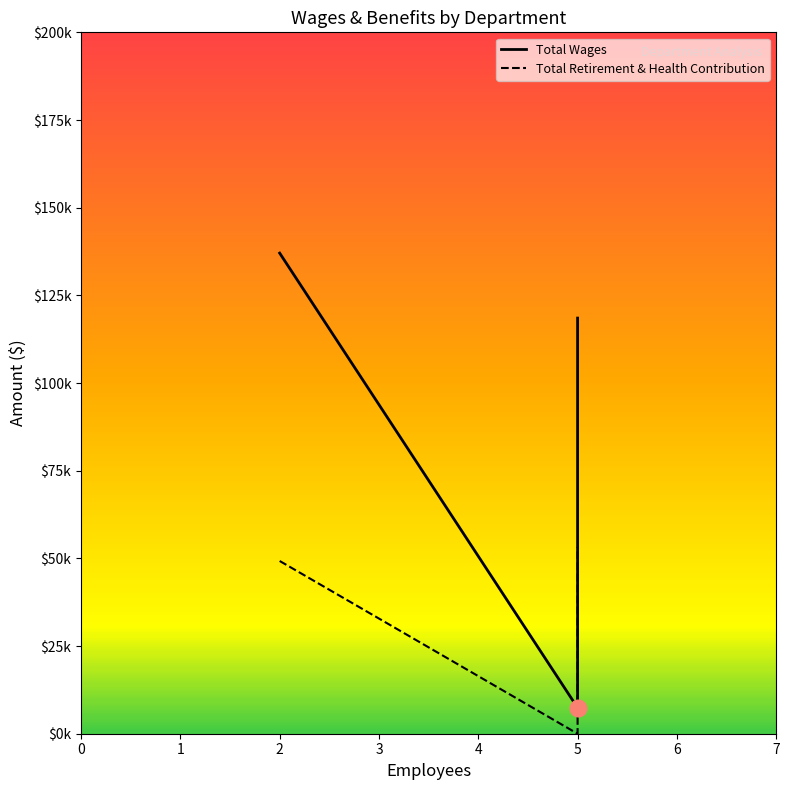

Reading left to right, what are all the values shown in this chart?

Total Wages: 137046	118520	7400
Total Retirement & Health Contribution: 49259	53261	0